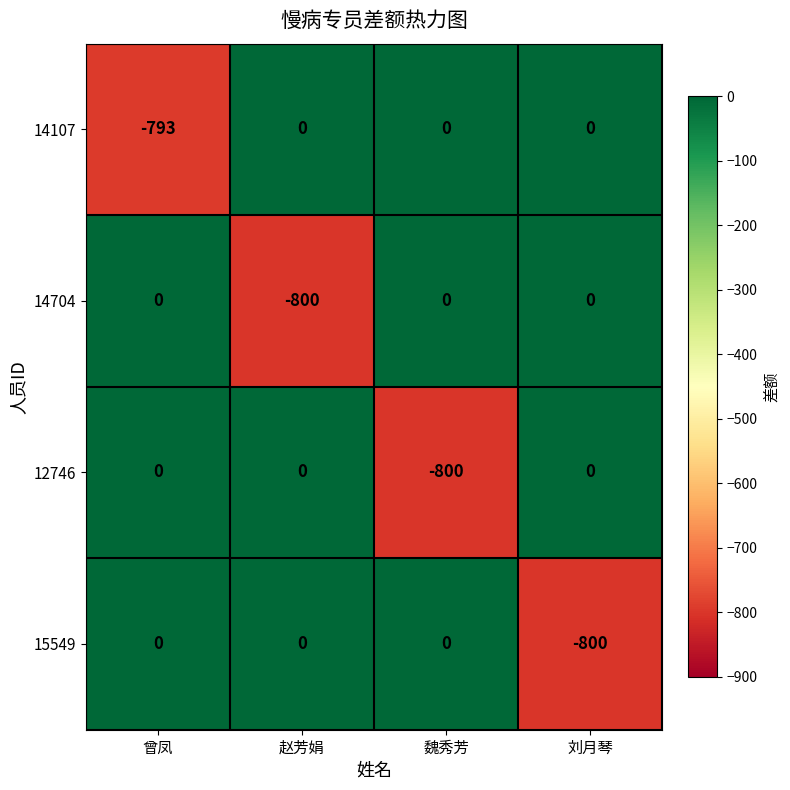

What is the minimum value for 14107?

-793